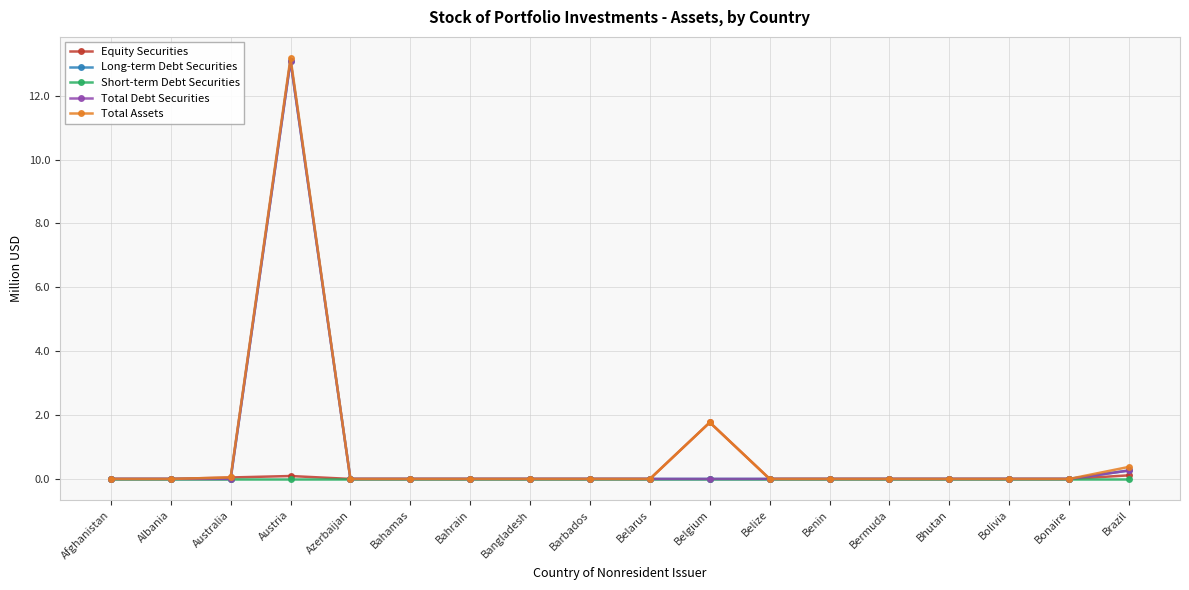

Between Benin and Bolivia, which series saw the biggest shift?

Equity Securities